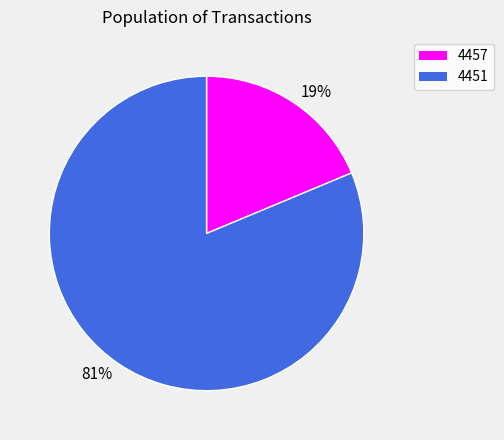

Is there any slice that represents more than half of the pie?

Yes